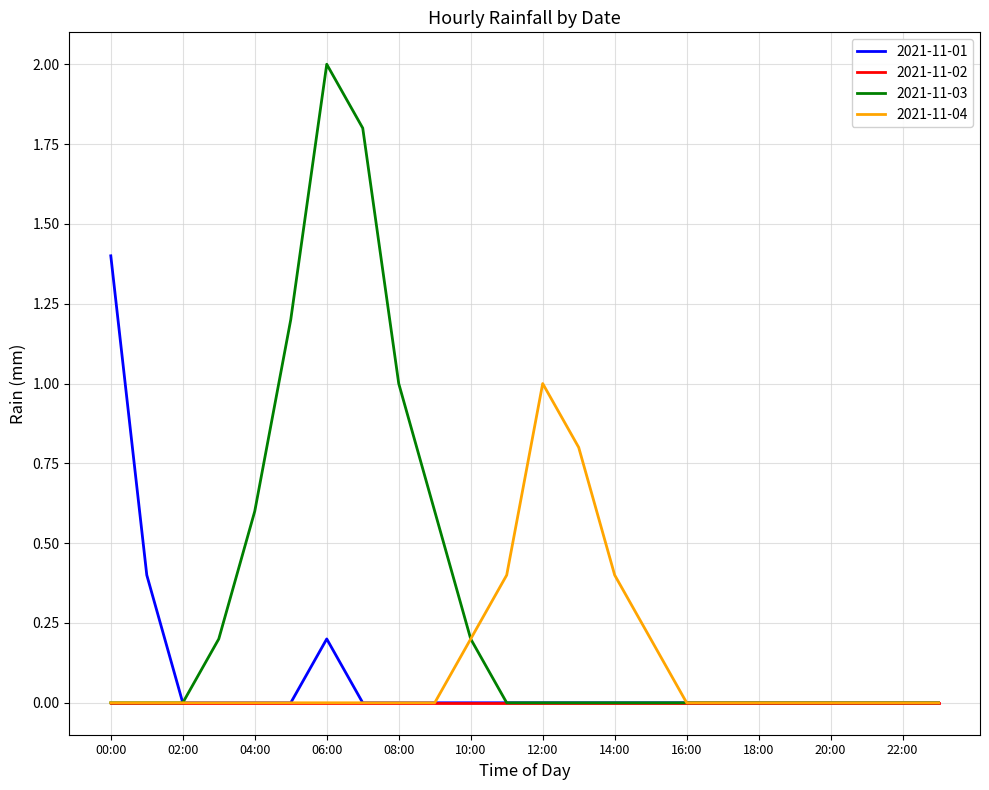

What is the average value of the 2021-11-01 series?

0.1